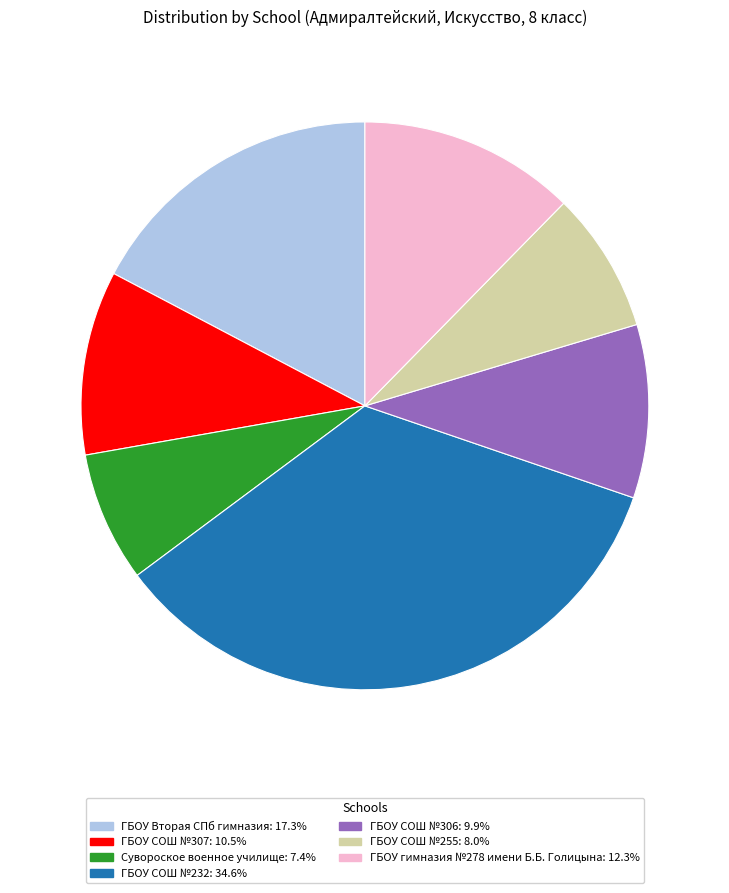

How many segments does this pie chart have?

7